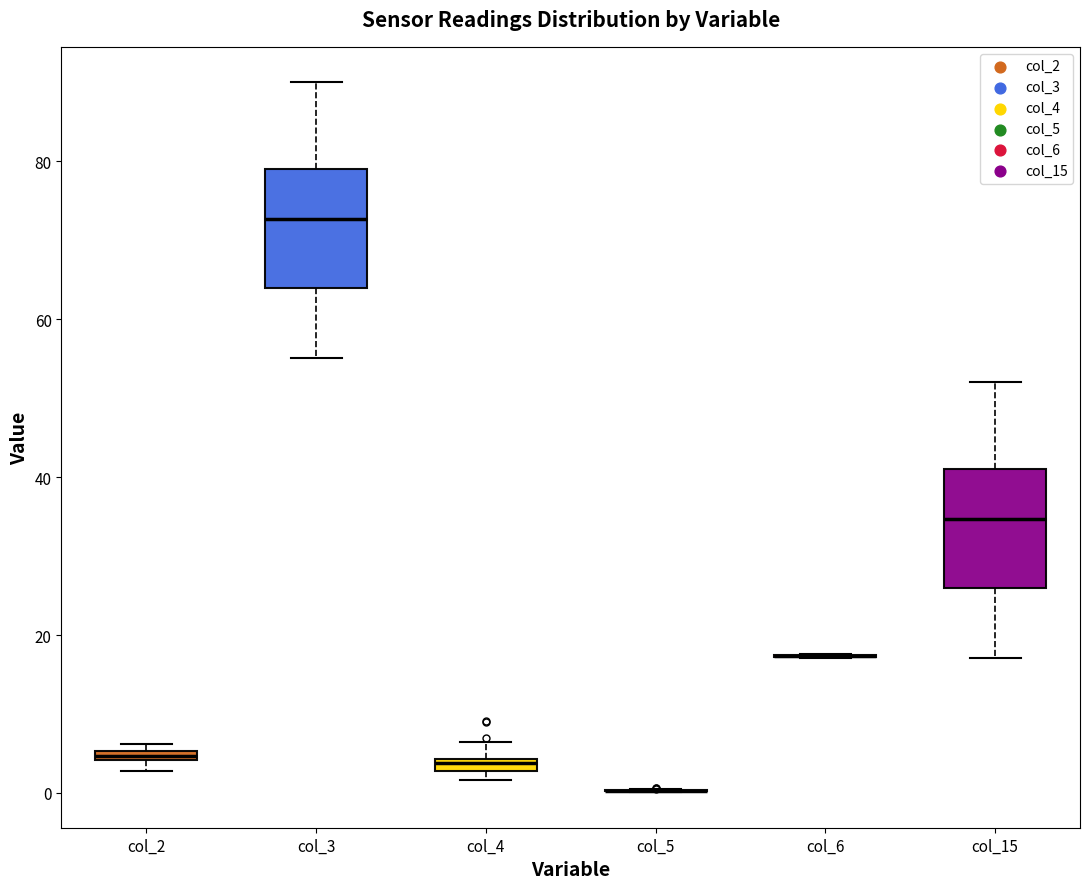

Where does the upper whisker of the box for col_4 end on the y-axis? The values are not printed on the chart, so give them approximately, as read against the axis.

6